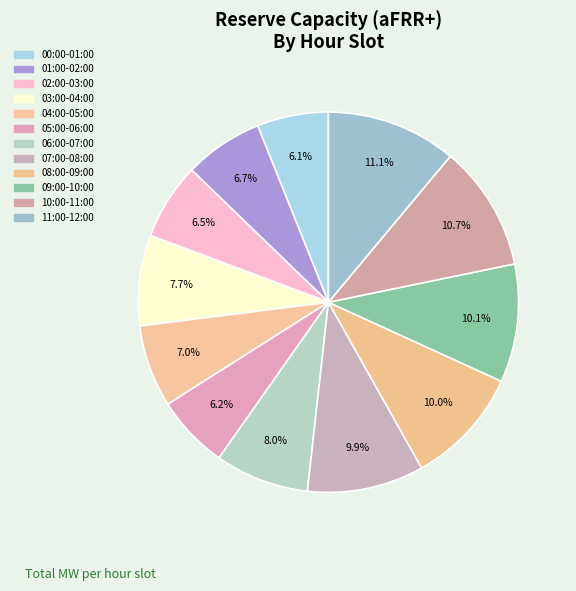

Which category has the smallest portion of the pie?

00:00-01:00